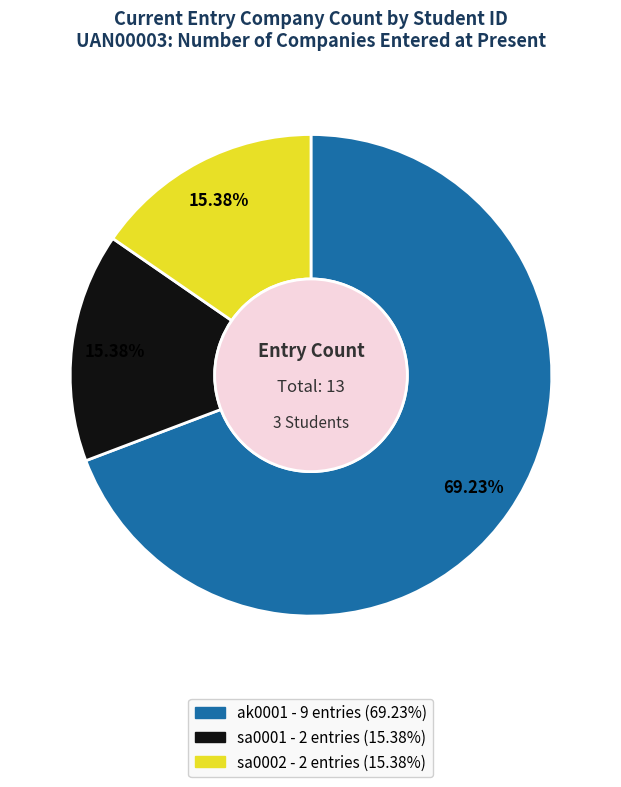

How many slices are in this pie chart?

3